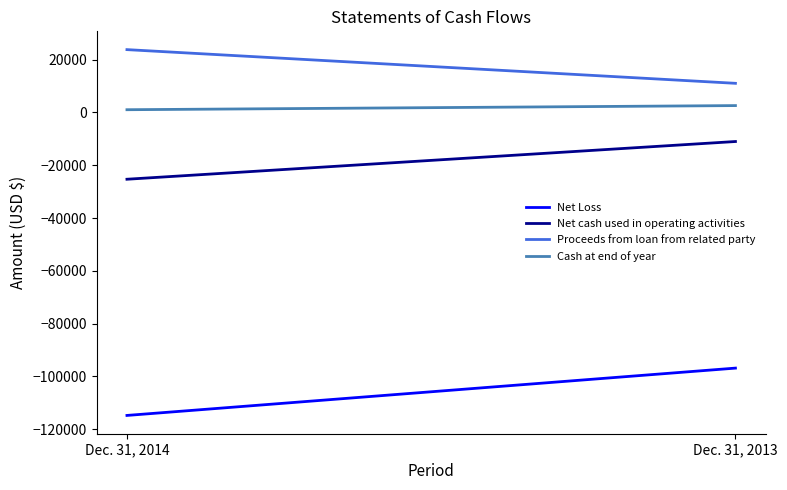

Does the chart display data point markers on the line(s)?

No